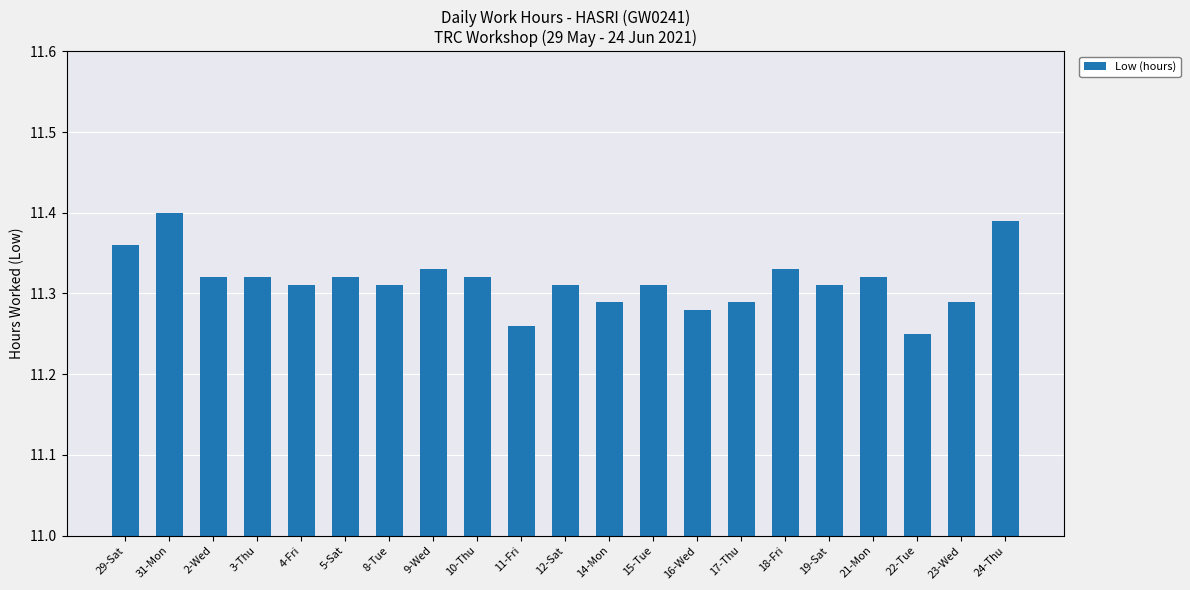

The chart shows a value of 19.3 at 17-Thu. True or false?

False